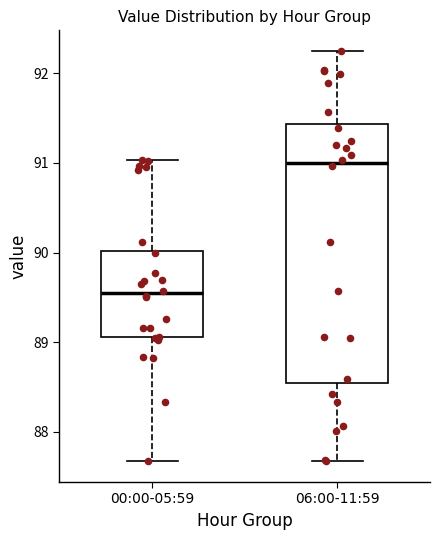

Which box has the highest median line?

06:00-11:59